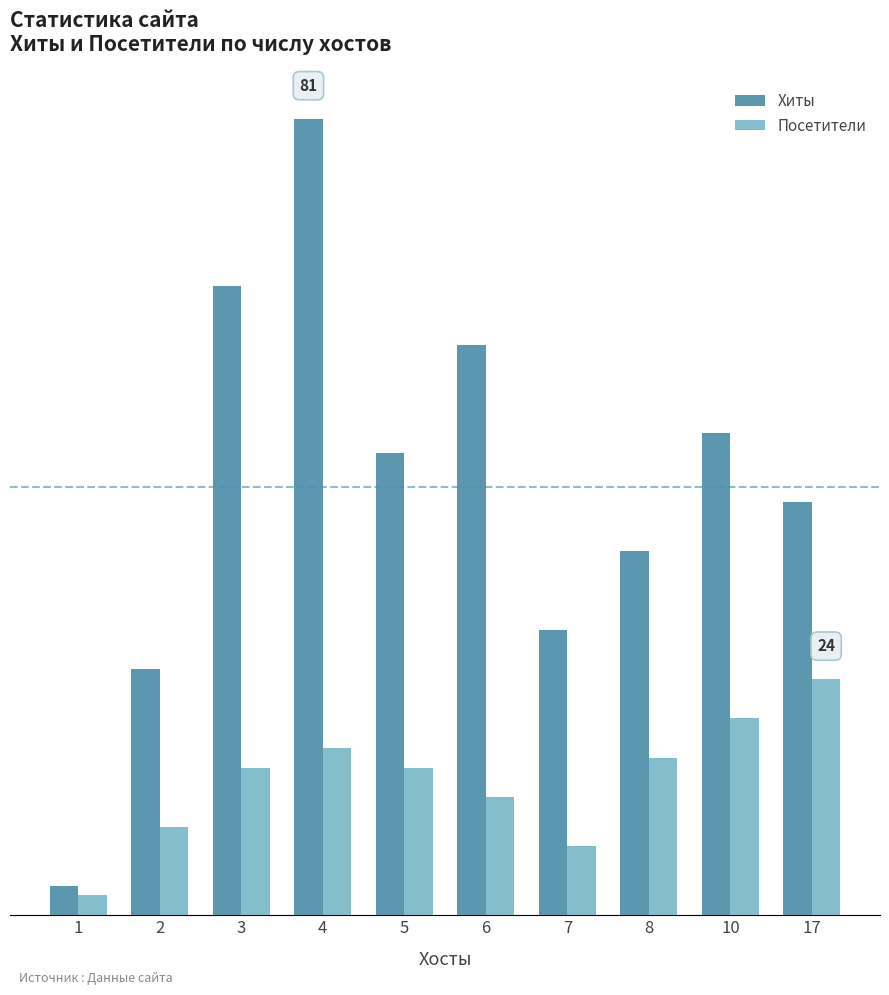

Are the bars horizontal?

No